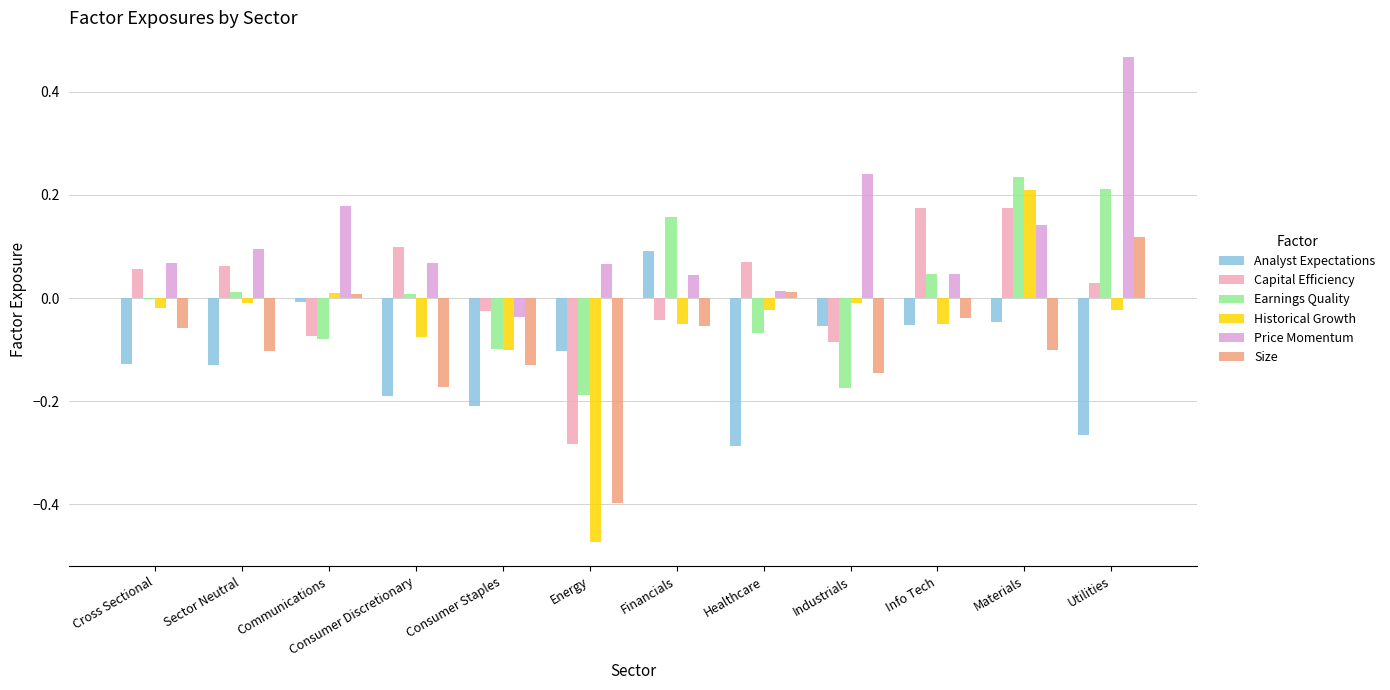

How many values in the Price Momentum series exceed 0?

11